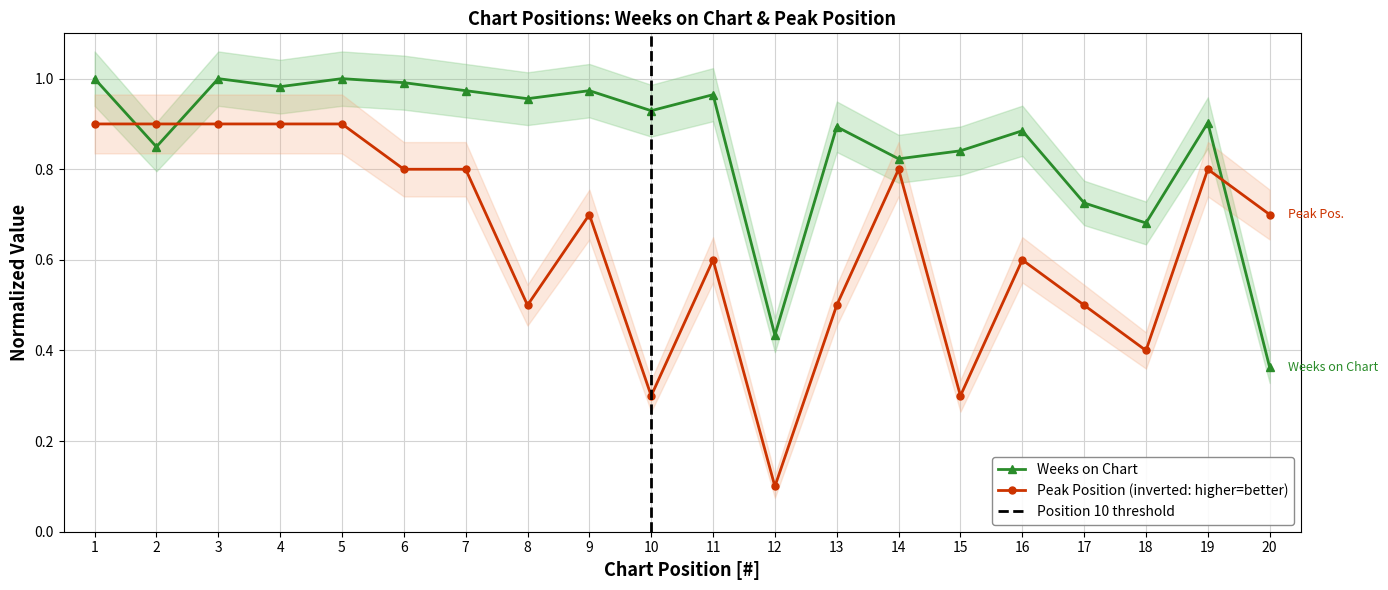

Which series changed the most between 4 and 8?

Peak Position